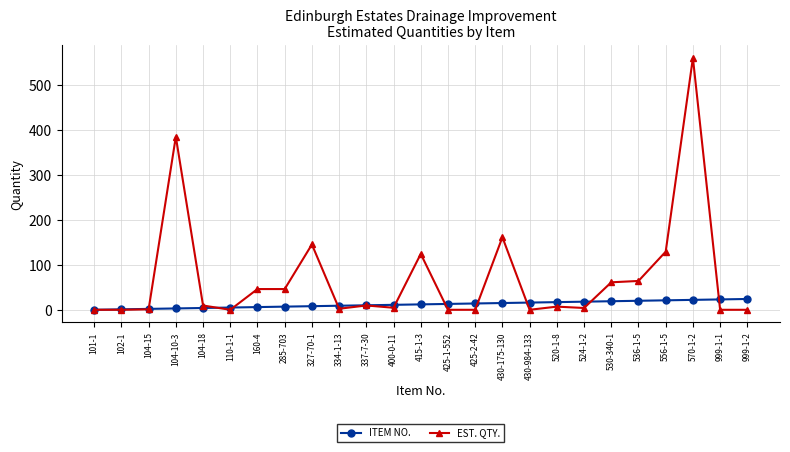

Is this an area chart (filled region under the line)?

No